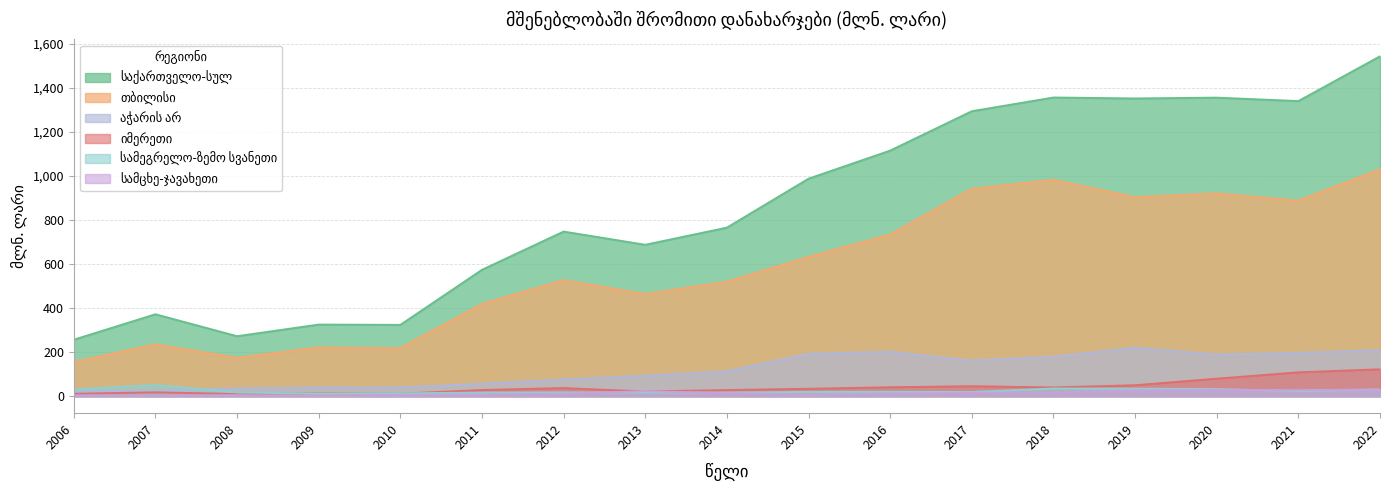

What is the difference between the maximum and minimum values in the სამცხე-ჯავახეთი series?

28.3